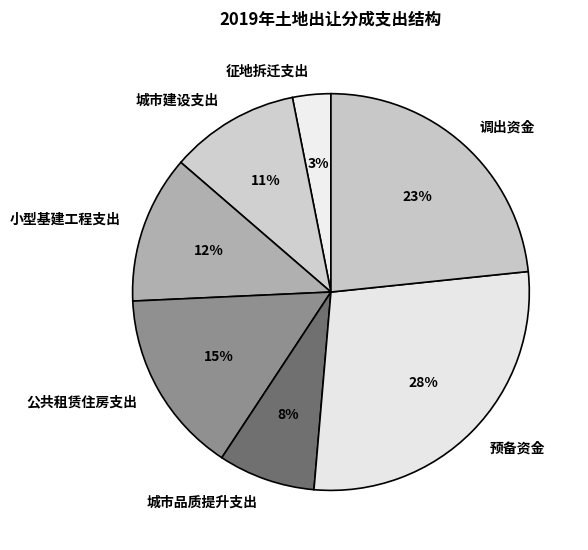

To the nearest percent, what is the difference between the largest and smallest slice percentages?

25%